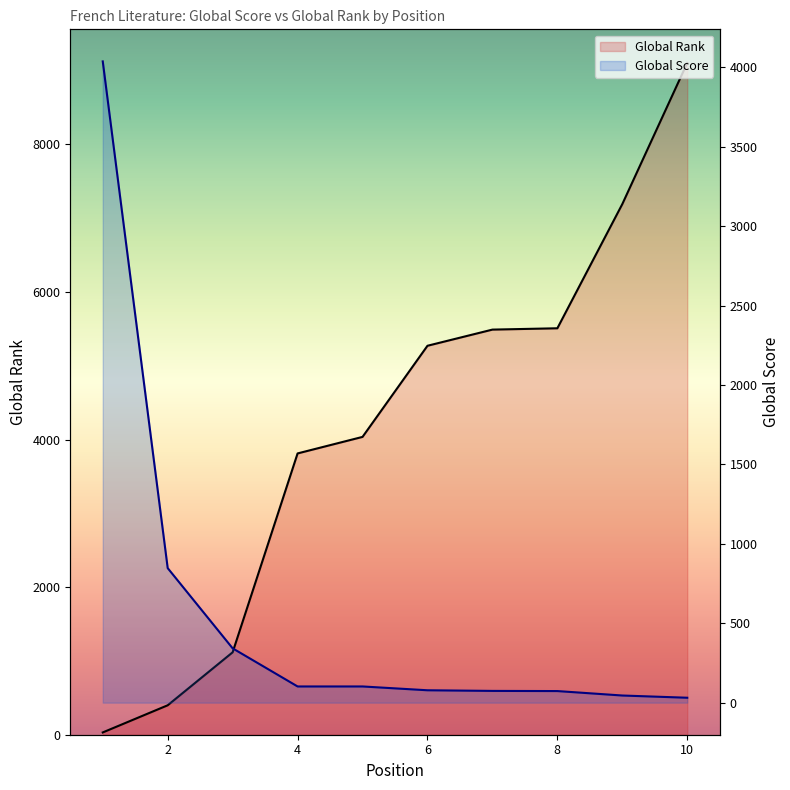

Is the value of Global Score at 2 greater than the value of Global Rank at 6?

No